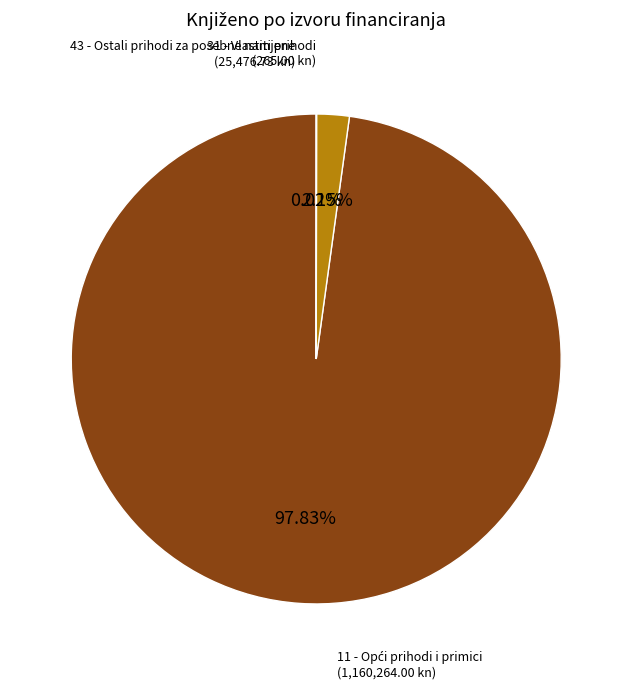

To the nearest percent, what is the difference between the largest and smallest slice percentages?

98%